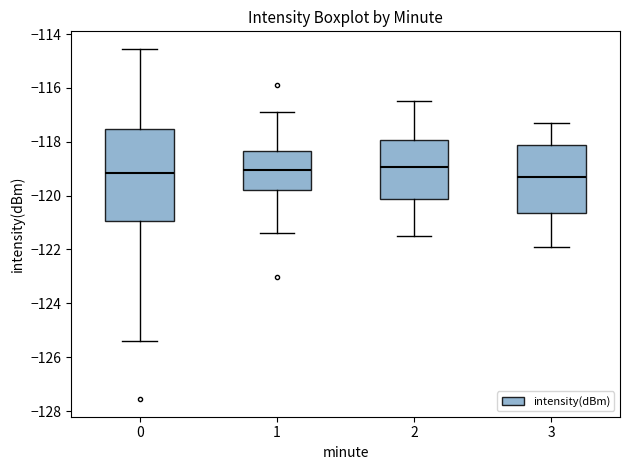

Comparing the boxes themselves (not the whiskers), which one is the tallest?

0